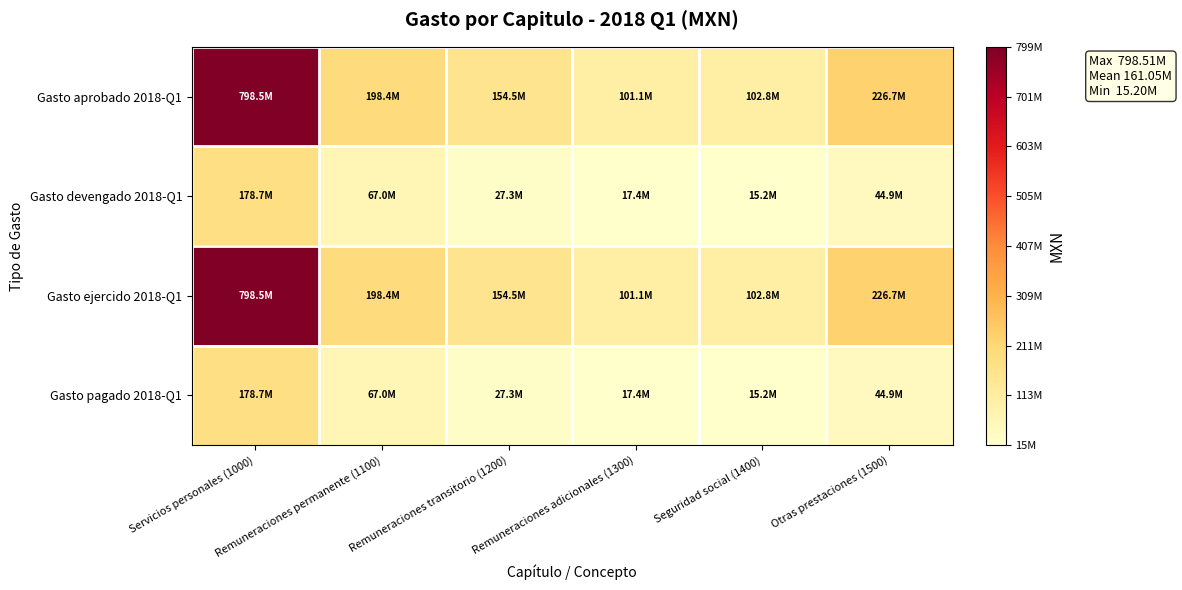

Which series has the largest range (max minus min)?

Gasto aprobado 2018-Q1